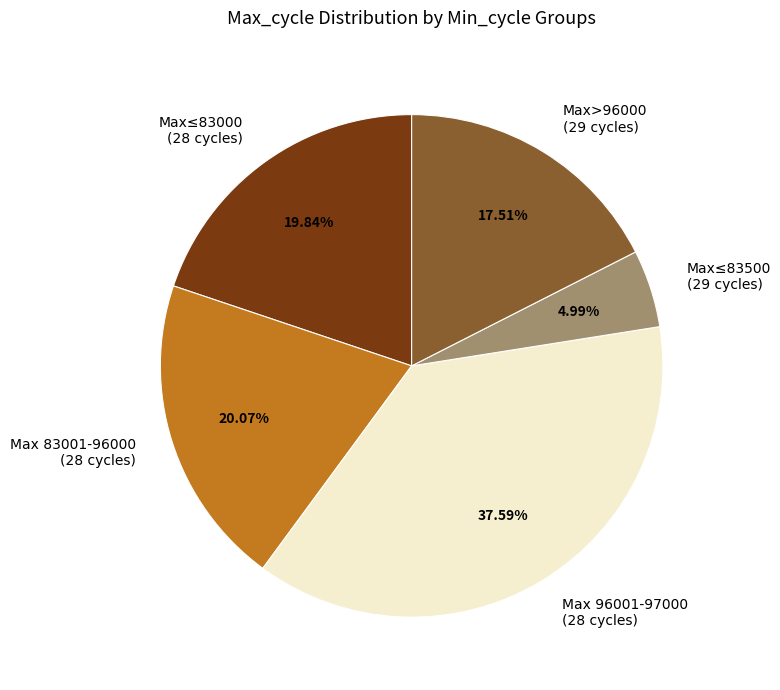

Is there a majority slice in this chart?

No